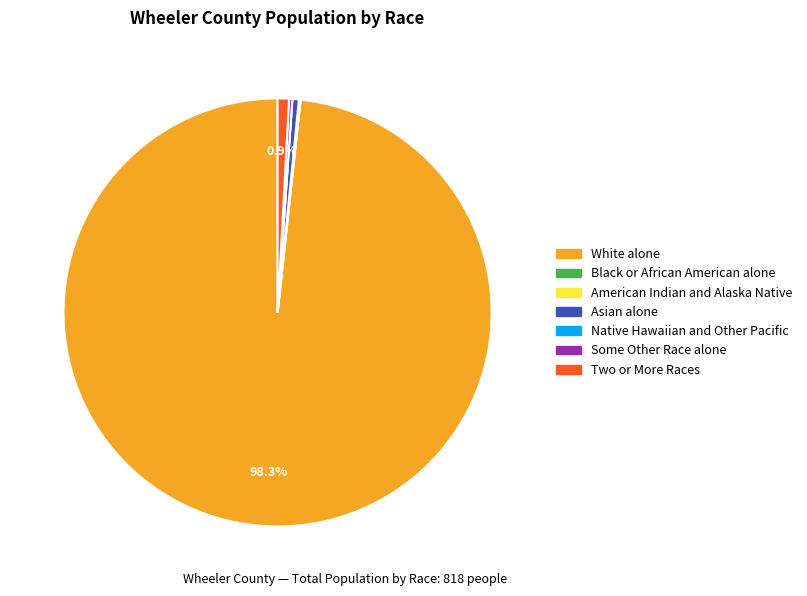

What is the majority slice?

White alone